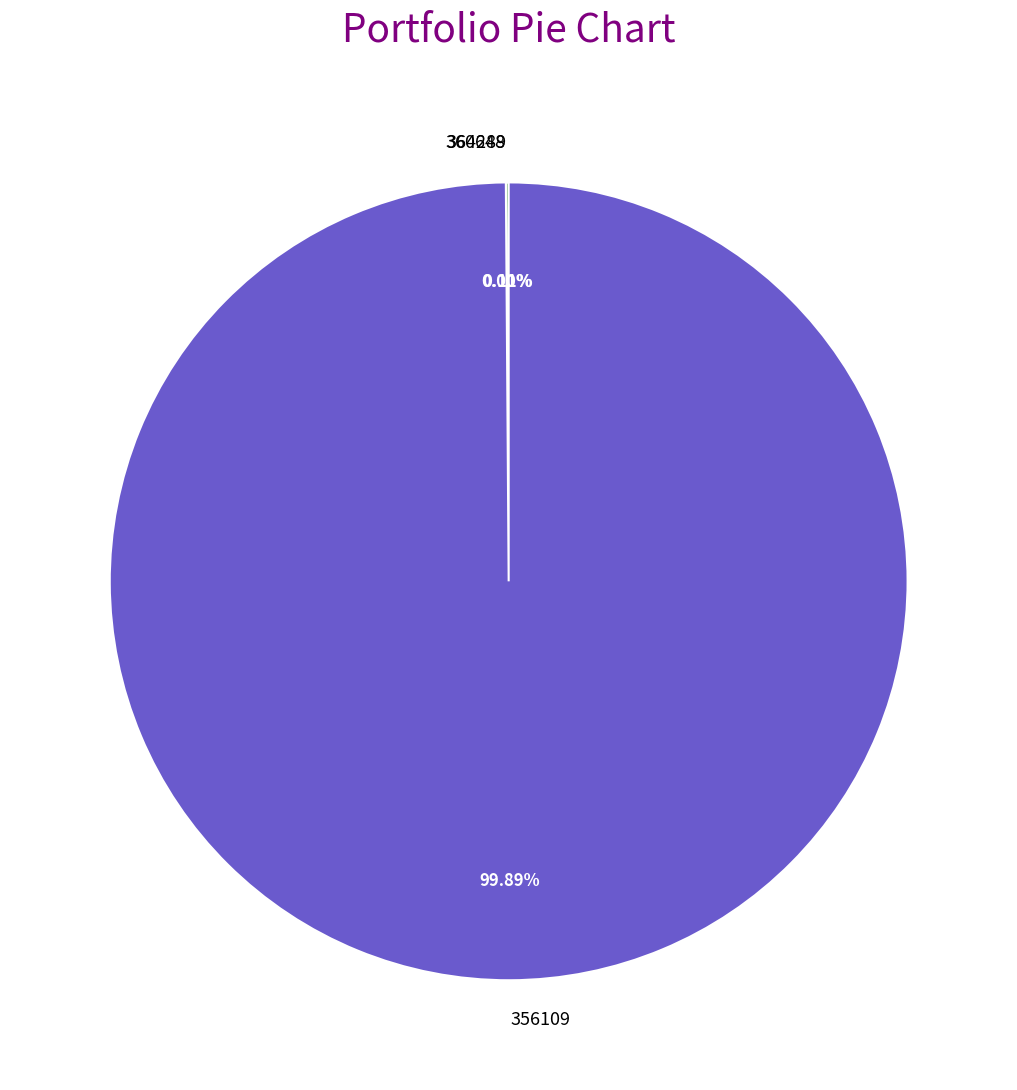

Which has a higher value, 356109 or 364289?

356109